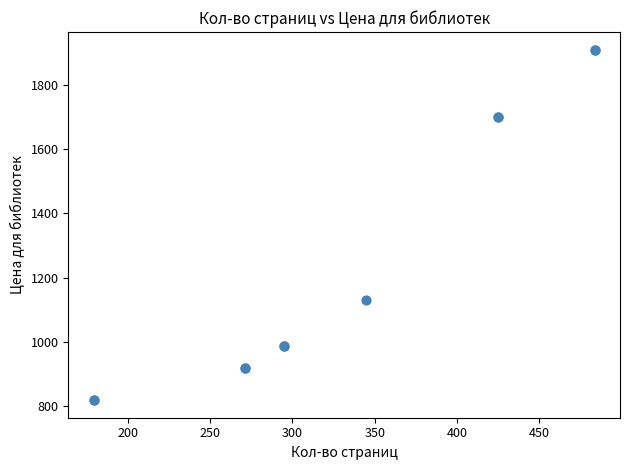

What Y value in the scatter plot is closest to 1364?

1129